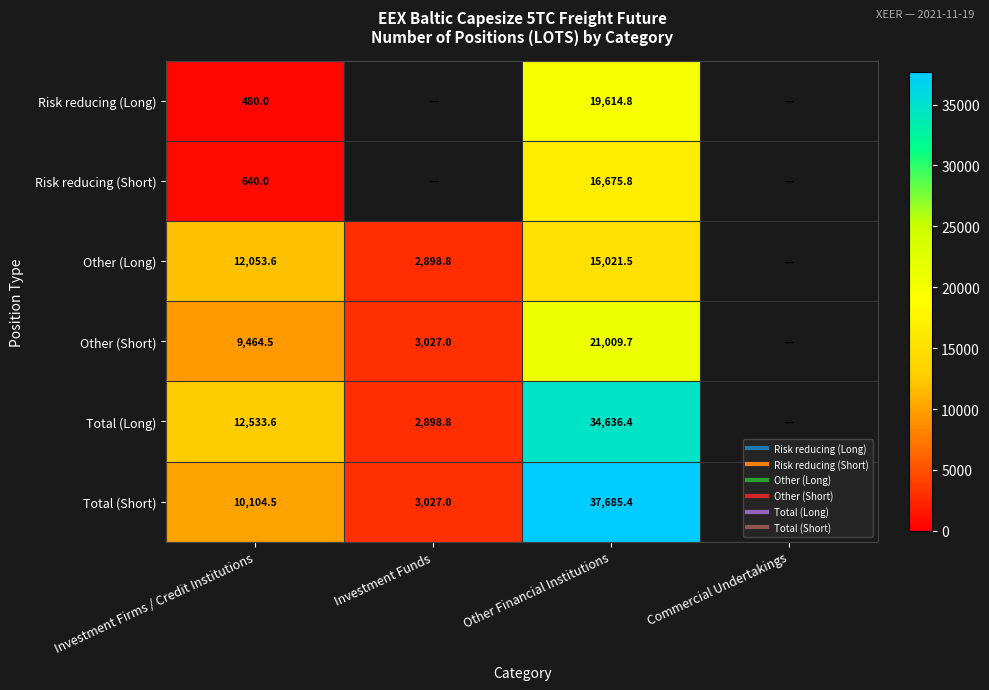

What is the difference between the maximum and minimum values in the Risk reducing (Short) series?

16035.8